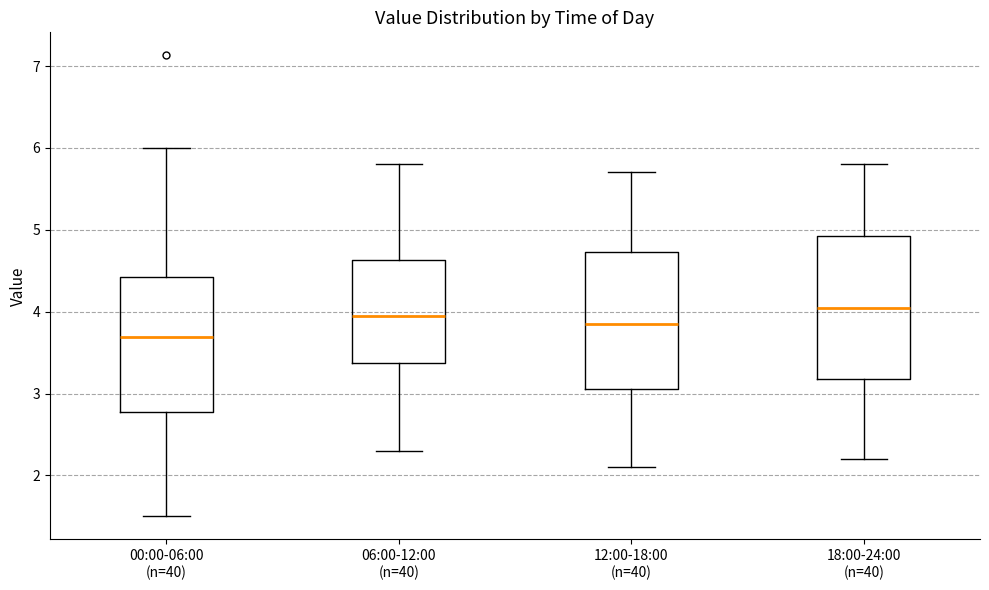

Which box has the lowest median line?

00:00-06:00 (n=40)